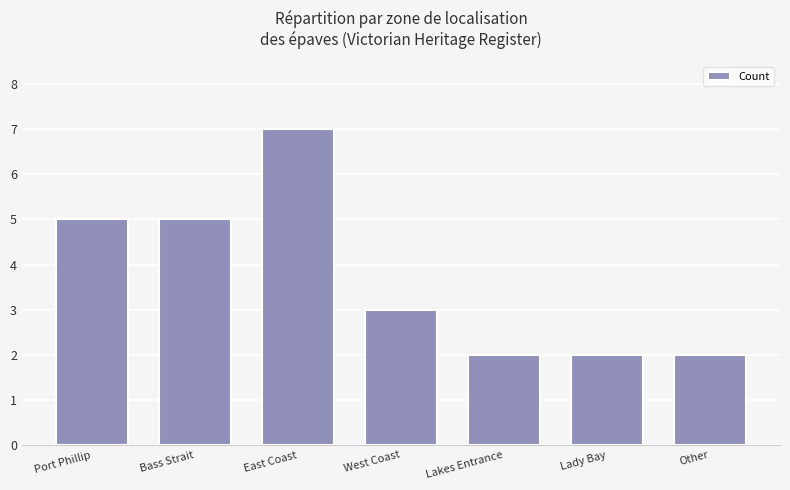

What is the approximate value at East Coast?

7